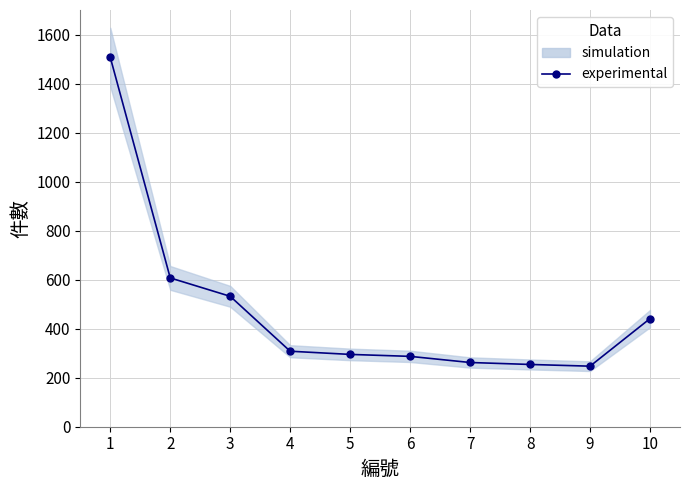

Where is the first local minimum?

9